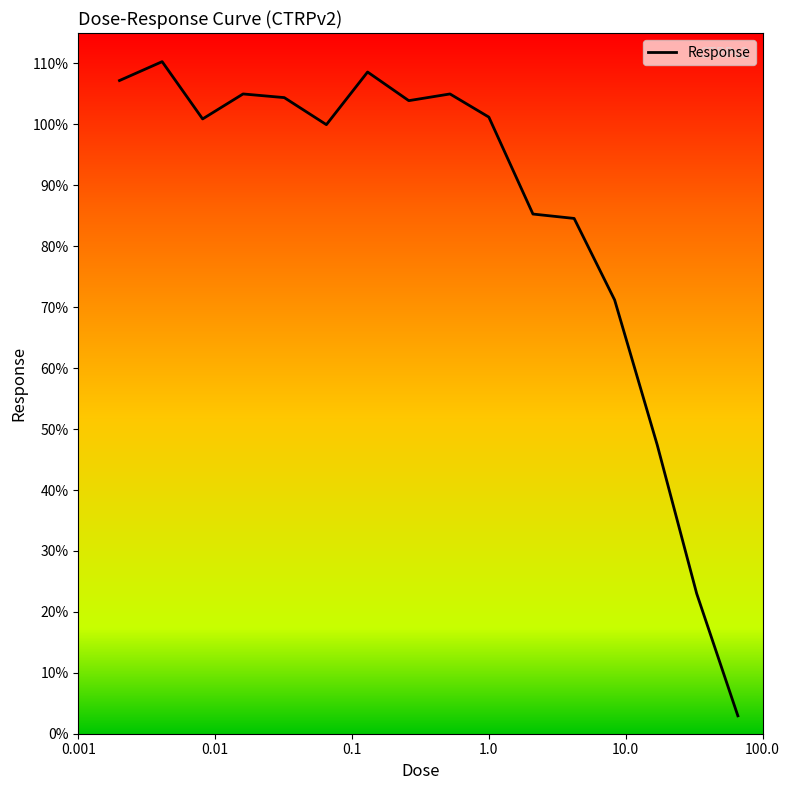

What is the difference between the maximum and minimum values?

107.4